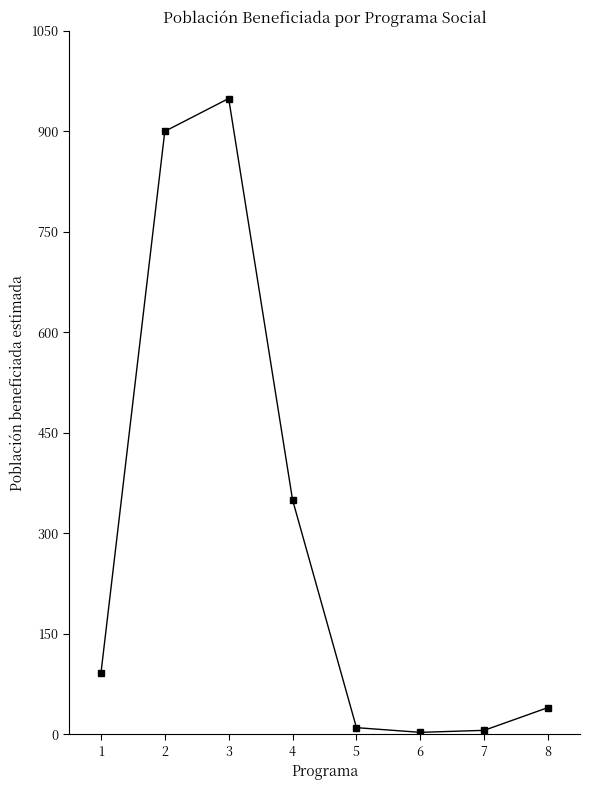

True or false: there are more than 0 points higher than both neighbors.

True